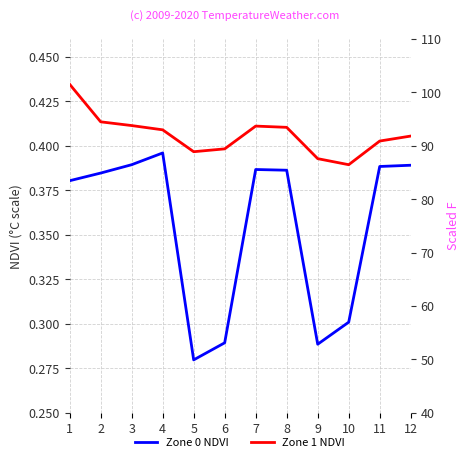

At how many categories does at least one series exceed 0?

12